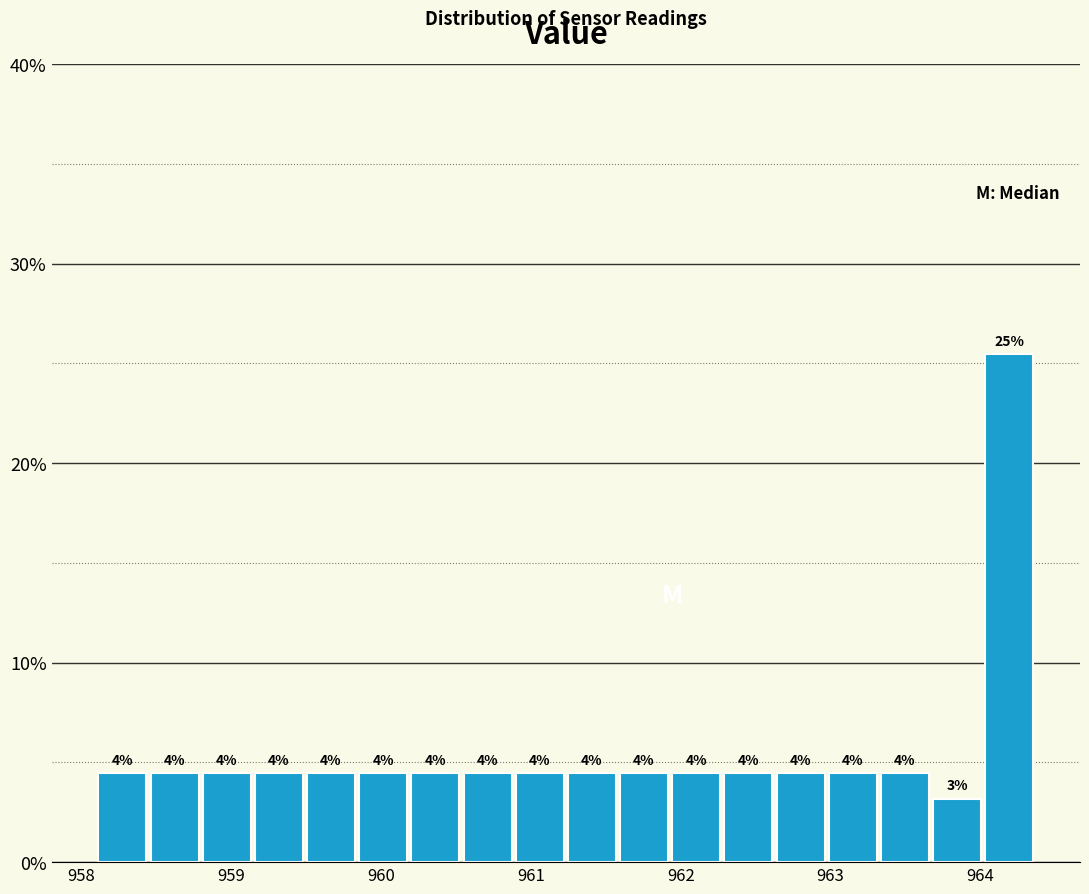

Read against the x-axis, roughly where is the centre of the tallest bar?

964.2